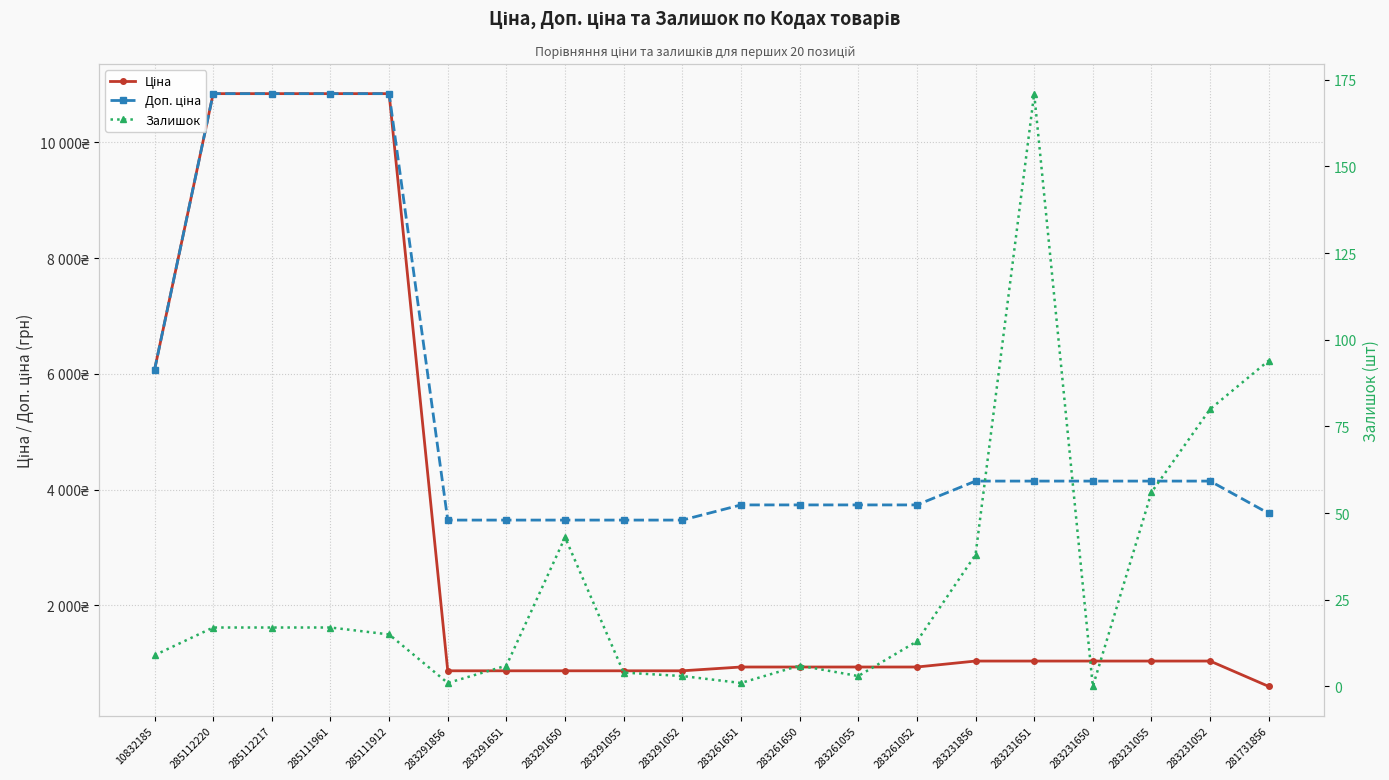

List the labels in order of Ціна value, largest first.

285112220, 285112217, 285111961, 285111912, 10832185, 283231856, 283231651, 283231650, 283231055, 283231052, 283261651, 283261650, 283261055, 283261052, 283291856, 283291651, 283291650, 283291055, 283291052, 281731856